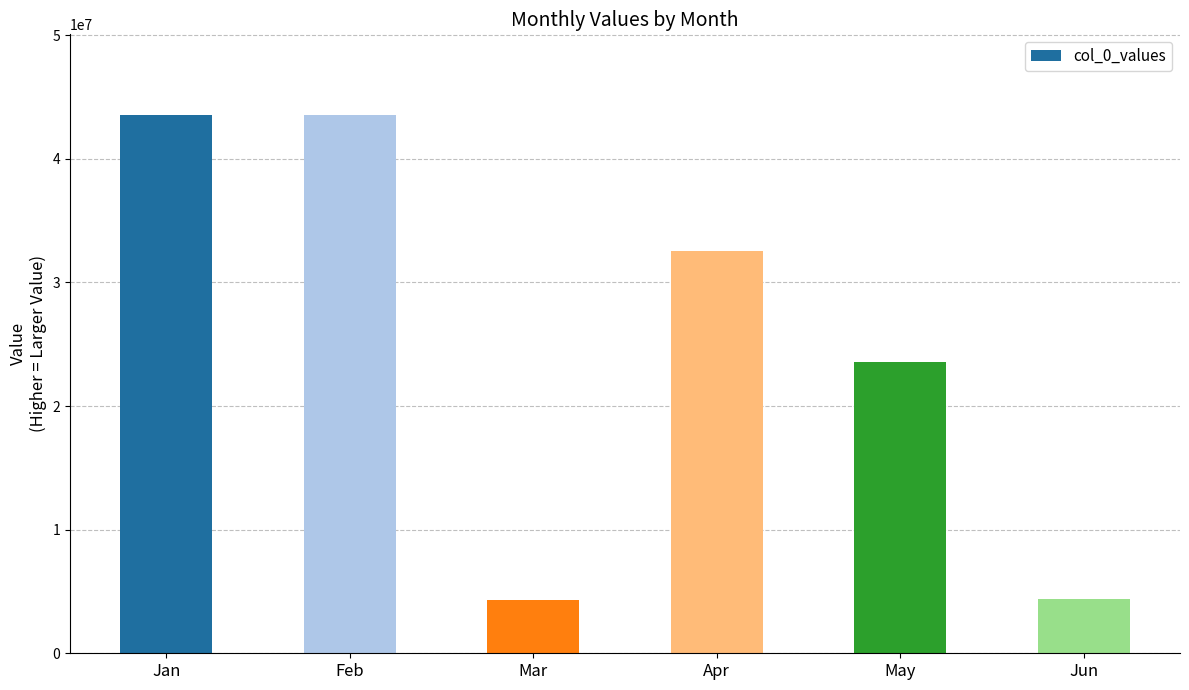

What value does the data have at Mar?

4325342